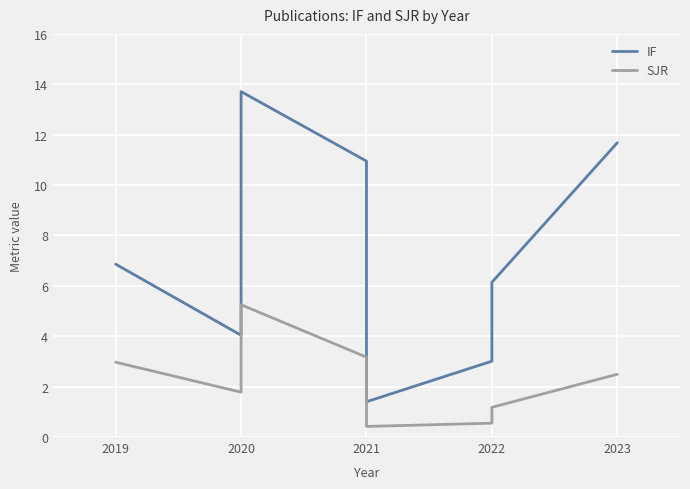

What is the lowest value of the SJR series?

0.4